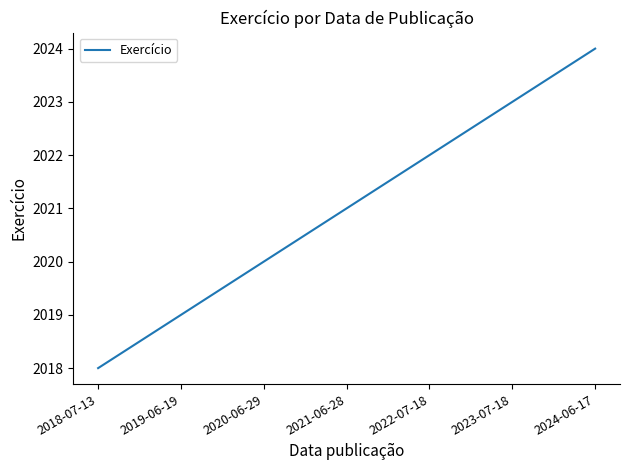

What is the minimum value shown in the chart?

2018